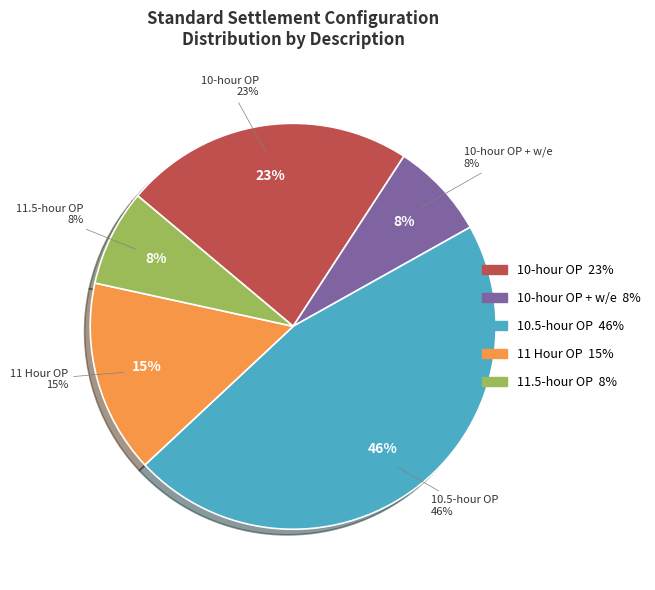

Does any single category account for the majority?

No